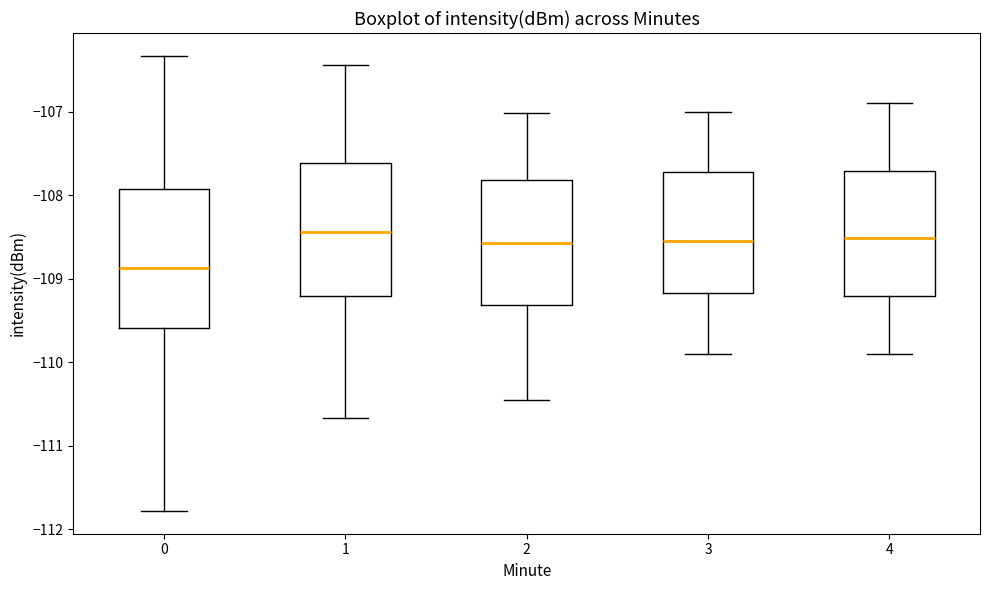

Reading left to right, transcribe this box plot: for each box, give where its median line is, the range the box spans, and where its two whiskers end, as read against the y-axis. The values are not printed on the chart, so give them approximately, as read against the axis.

0: median -108.9, box -109.6 to -107.9, whiskers -111.8 to -106.3
1: median -108.4, box -109.2 to -107.6, whiskers -110.7 to -106.4
2: median -108.6, box -109.3 to -107.8, whiskers -110.5 to -107.0
3: median -108.5, box -109.2 to -107.7, whiskers -109.9 to -107.0
4: median -108.5, box -109.2 to -107.7, whiskers -109.9 to -106.9